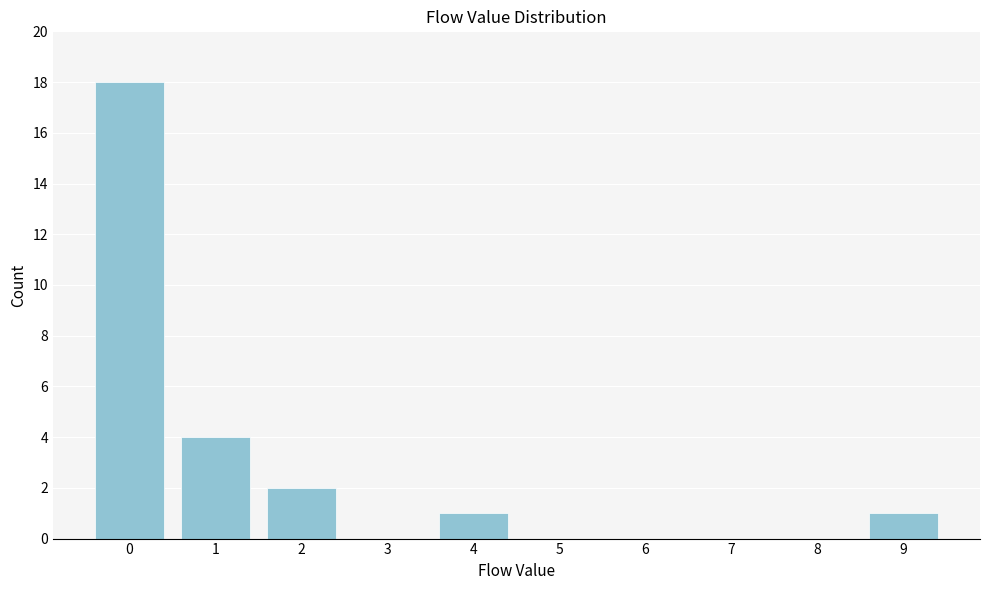

Reading left to right, extract all data points from this chart.

0=18	1=4	2=2	3=0	4=1	5=0	6=0	7=0	8=0	9=1